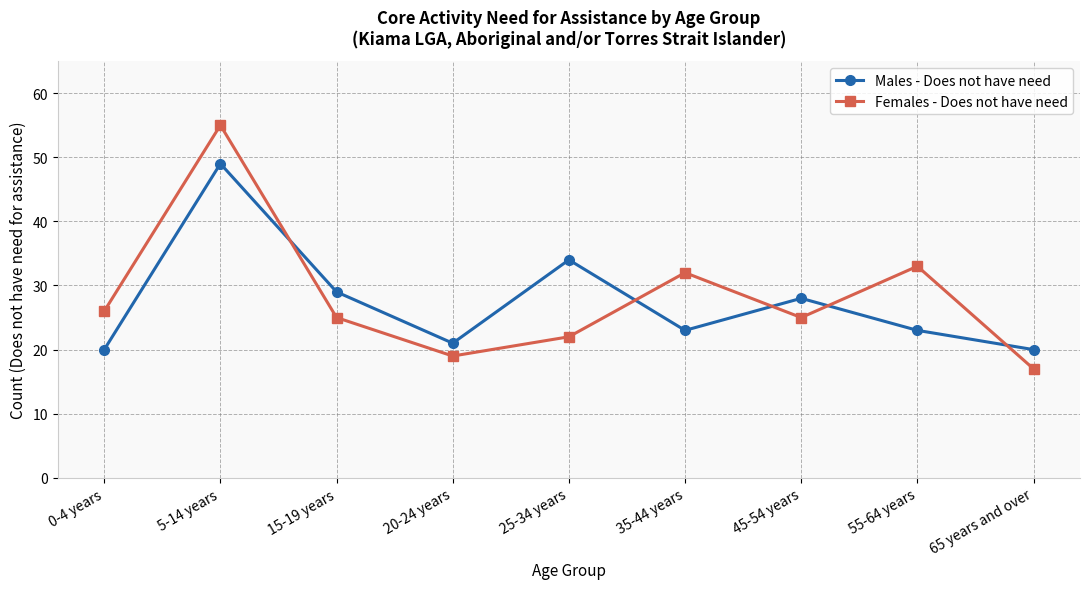

How many interior local valleys does the Males - Does not have need series have?

2